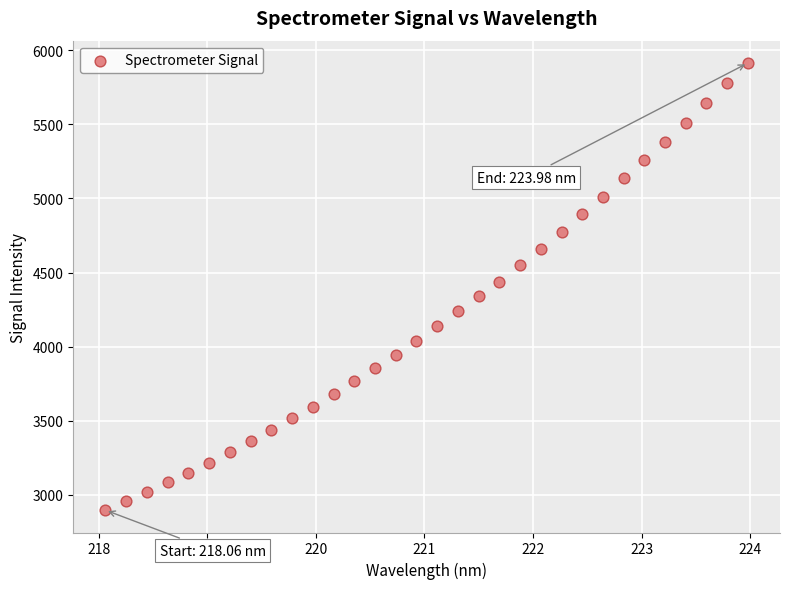

What is the range of Y values (max minus min)?

3016.2